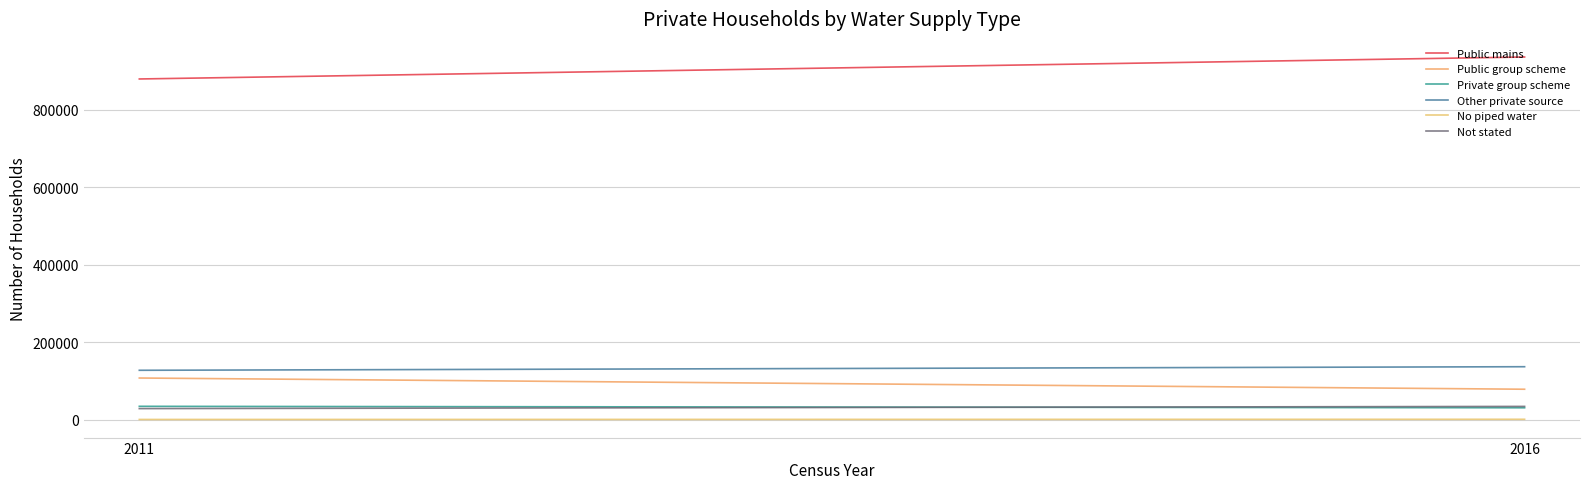

What is the difference between the maximum and minimum values in the Public mains series?

56626